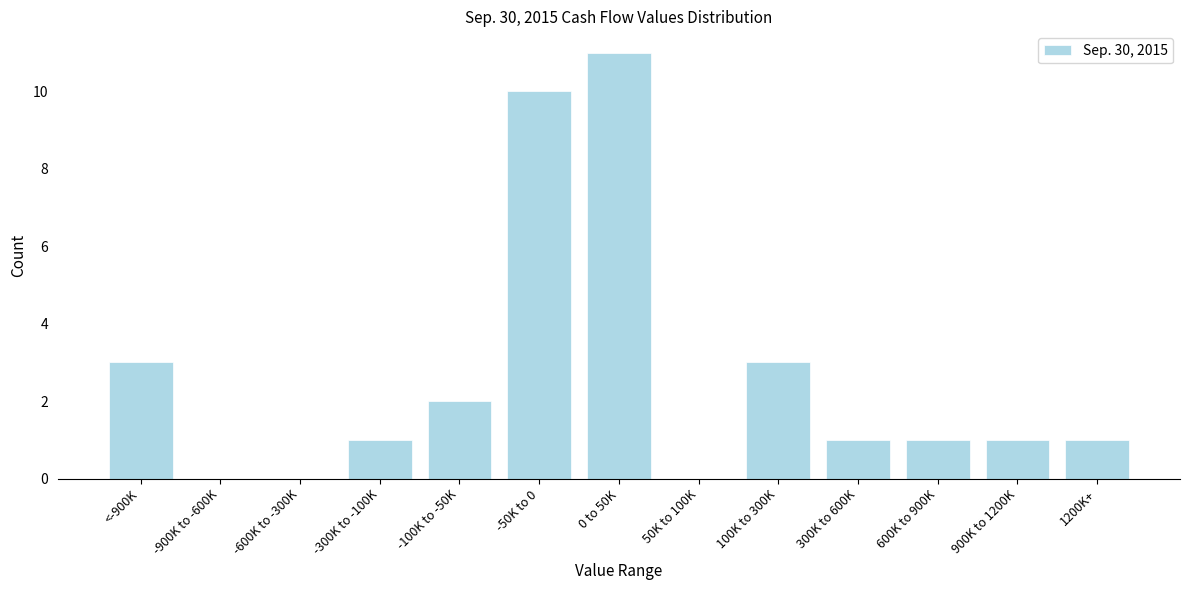

Reading right to left, list all the values displayed in this chart.

1200K+=1	900K to 1200K=1	600K to 900K=1	300K to 600K=1	100K to 300K=3	50K to 100K=0	0 to 50K=11	-50K to 0=10	-100K to -50K=2	-300K to -100K=1	-600K to -300K=0	-900K to -600K=0	<-900K=3